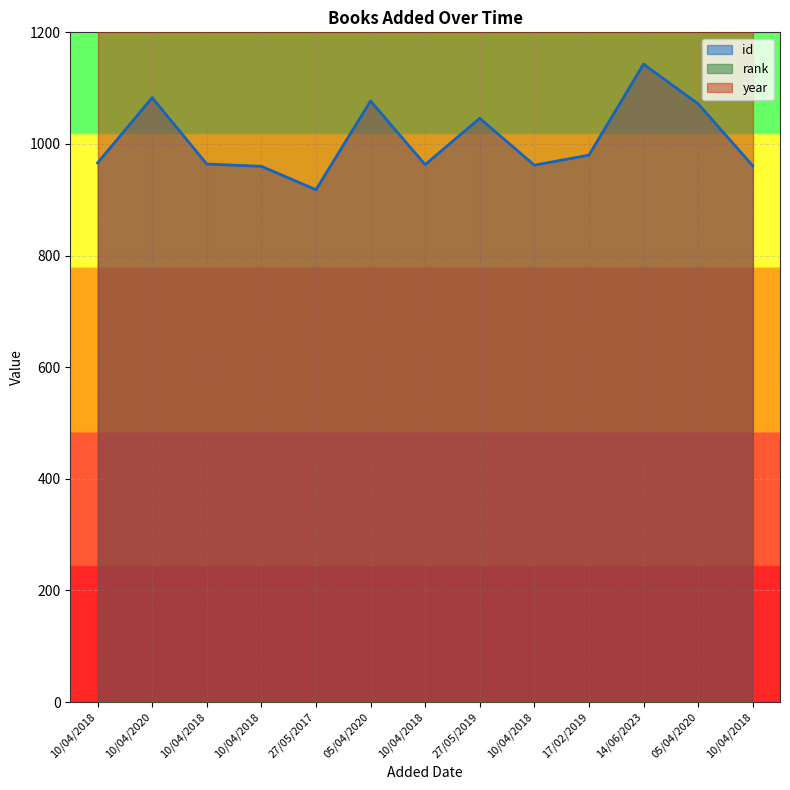

What is the maximum value shown in the chart?

2017